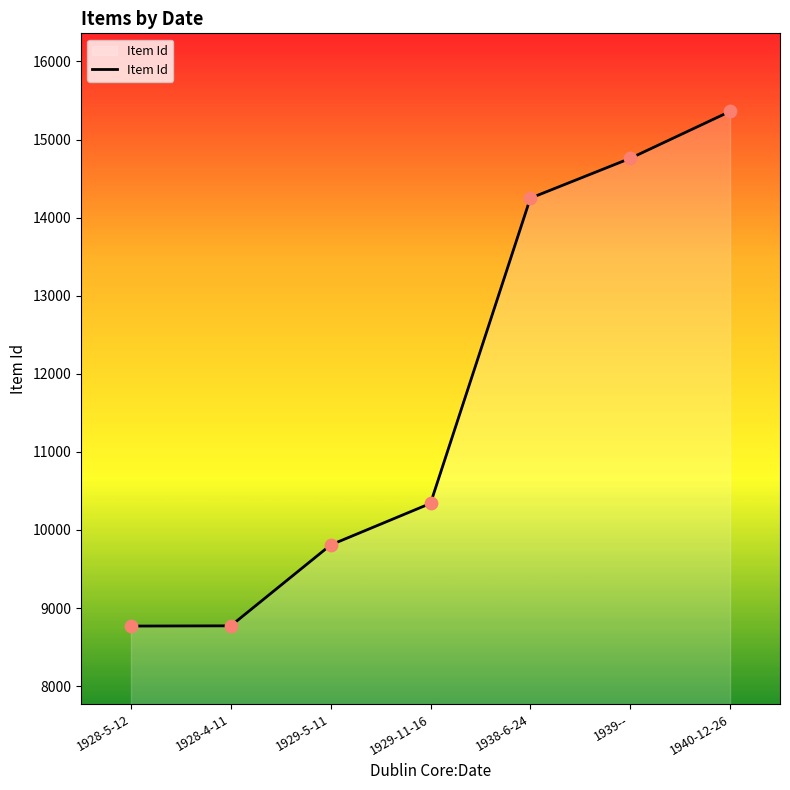

What is the ratio of the value at 1939-- to the value at 1928-5-12?

1.7